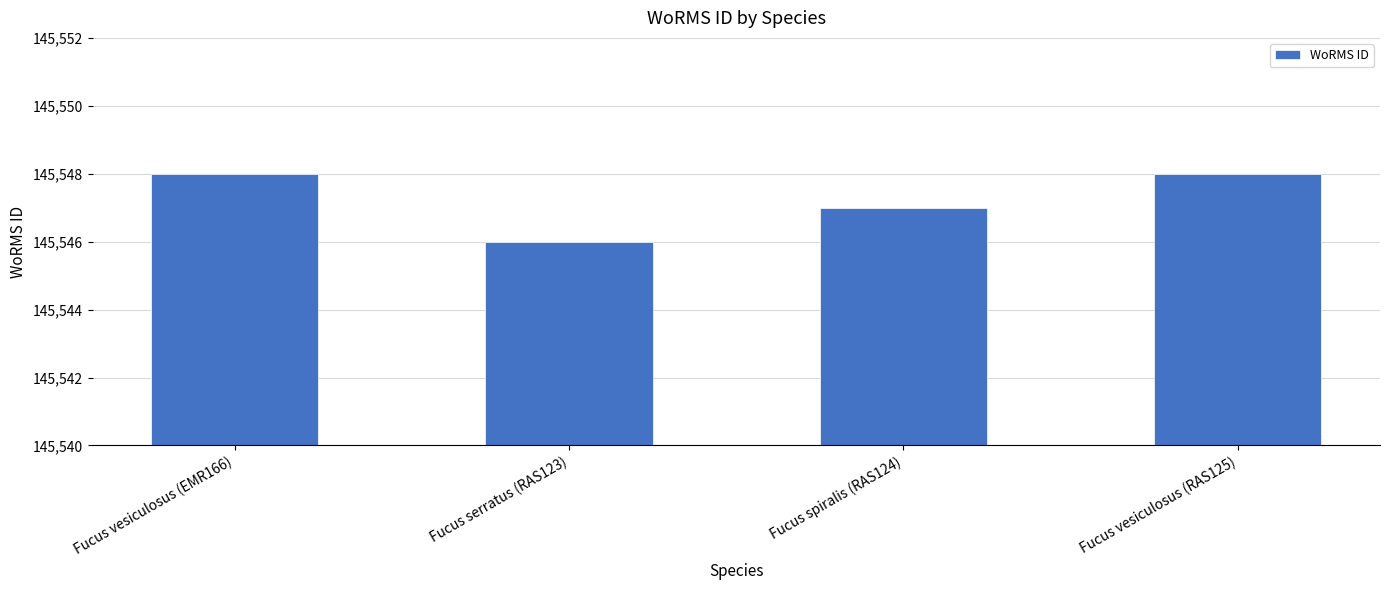

What is the ratio of the value at Fucus serratus (RAS123) to the value at Fucus vesiculosus (RAS125)?

1.0